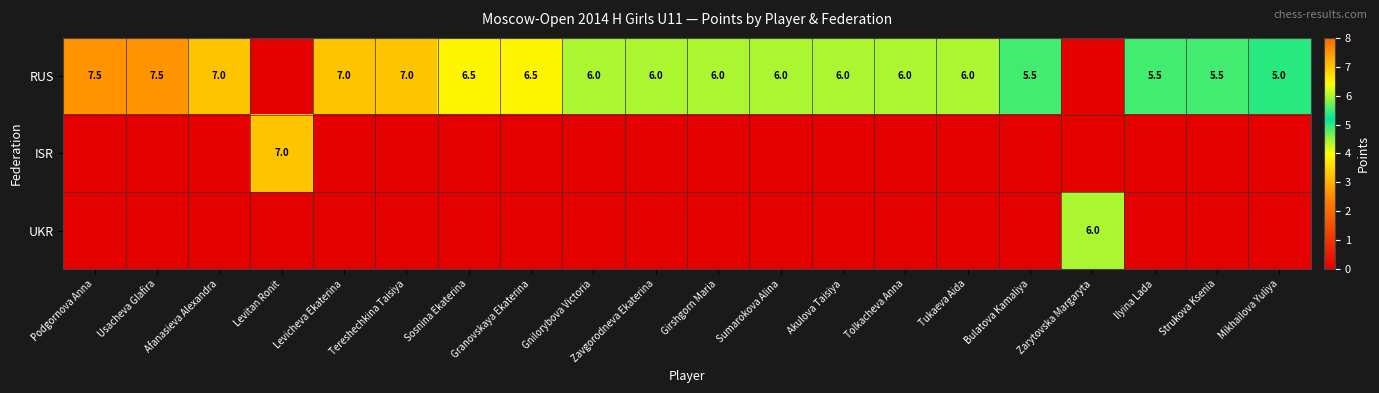

How many distinct data groups are displayed?

3